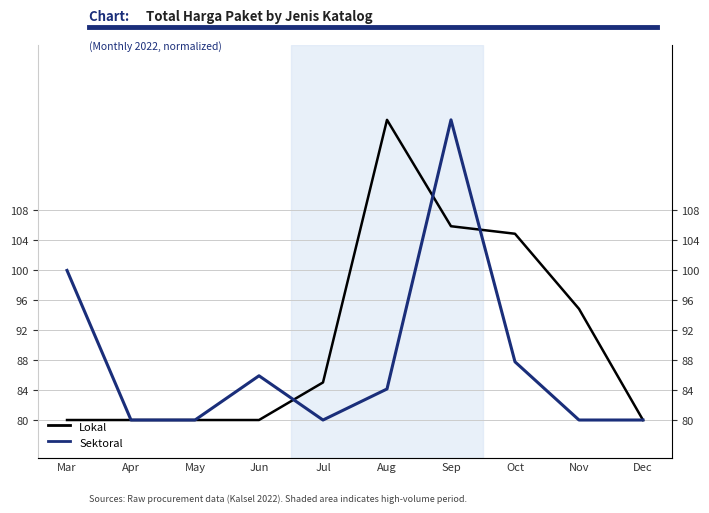

Which series ends up on top after the final intersection of Sektoral and Lokal?

Lokal